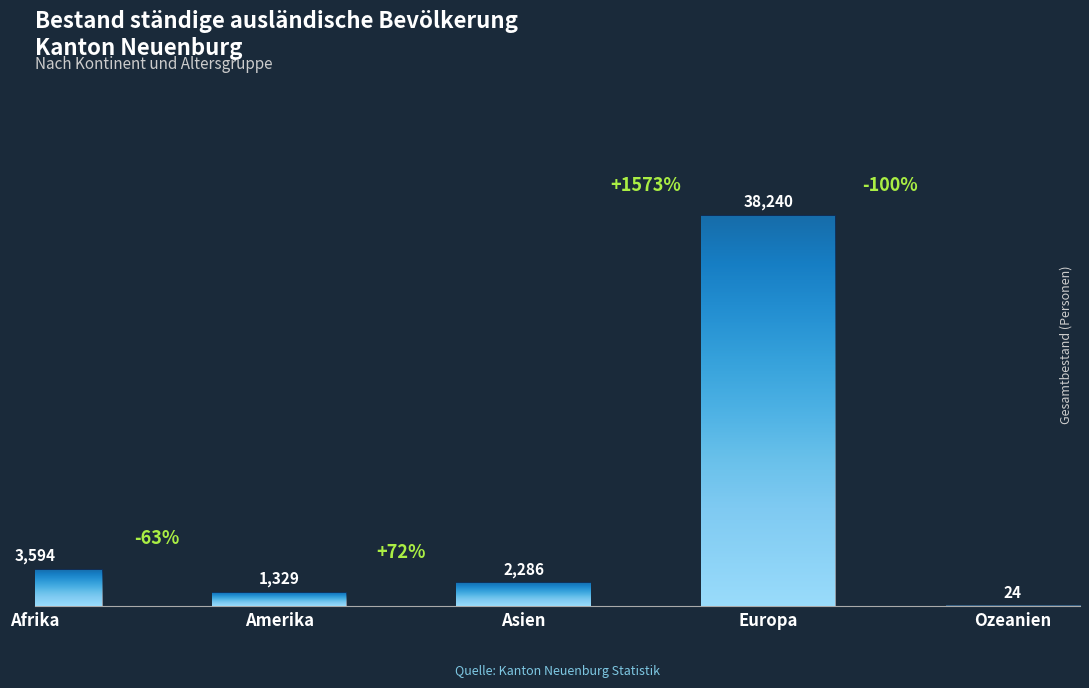

What is the sum of the values at Amerika and Europa?

39569